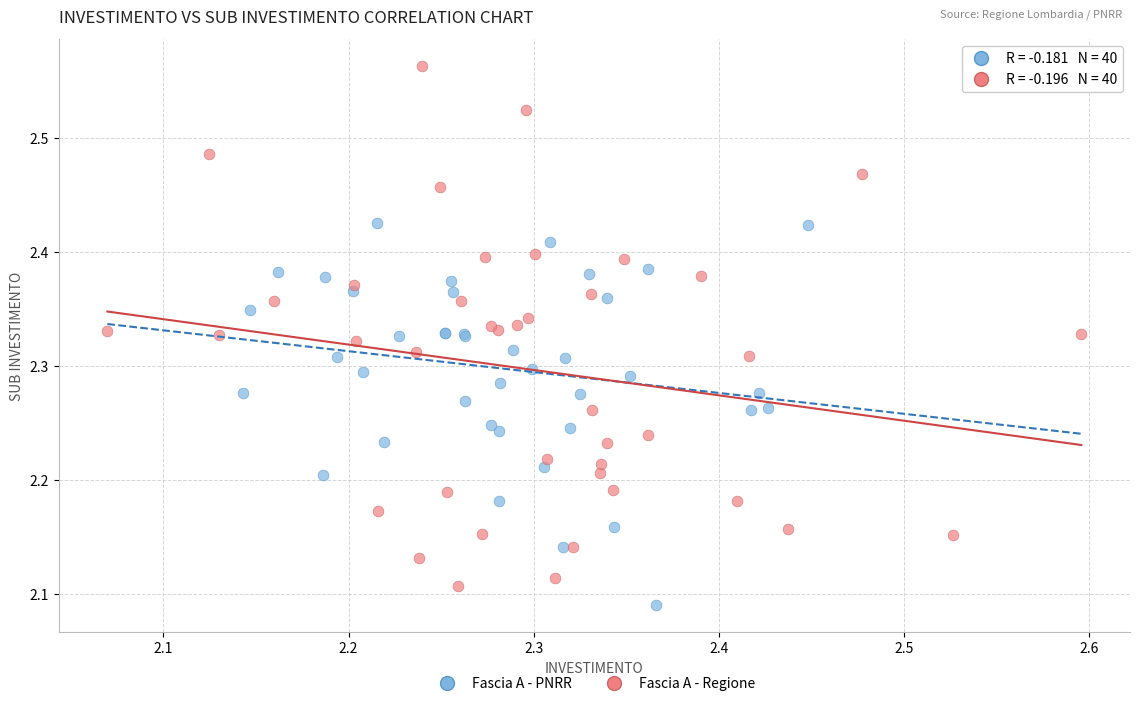

What are all the series names shown in the legend?

Fascia A - PNRR, Fascia A - Regione